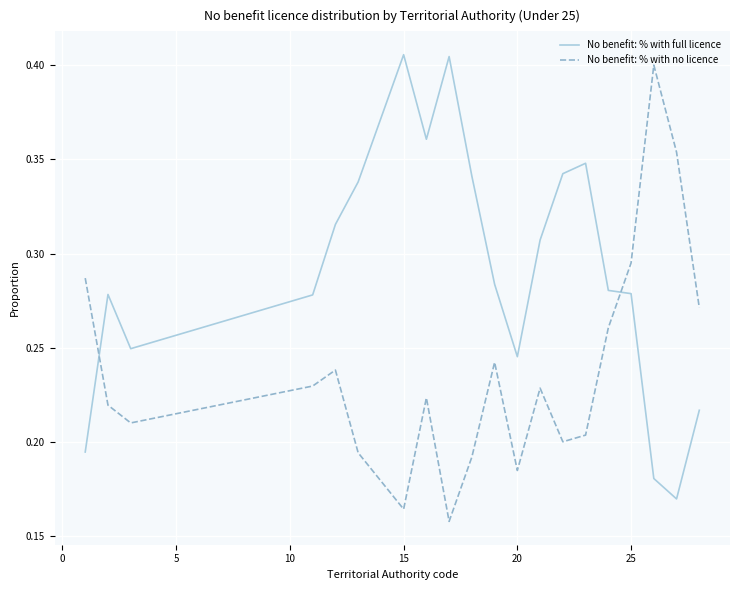

How many intersections are there between No benefit: % with full licence and No benefit: % with no licence?

2